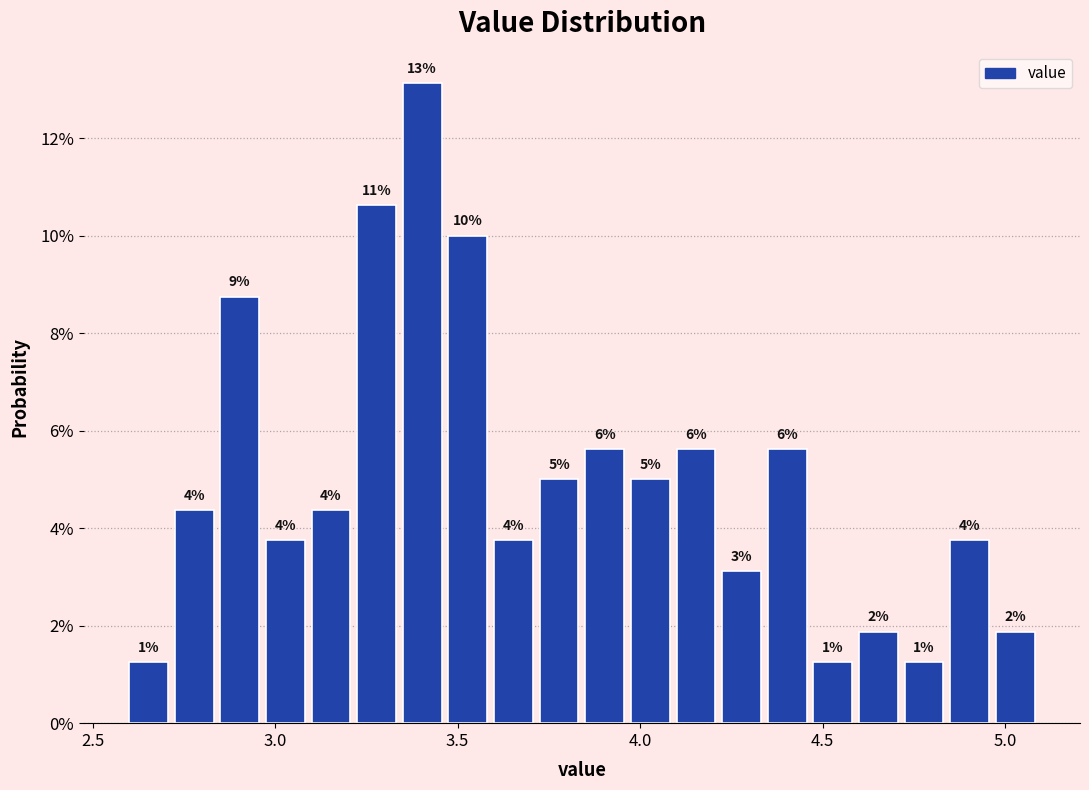

Read against the x-axis, roughly where is the centre of the tallest bar?

3.40